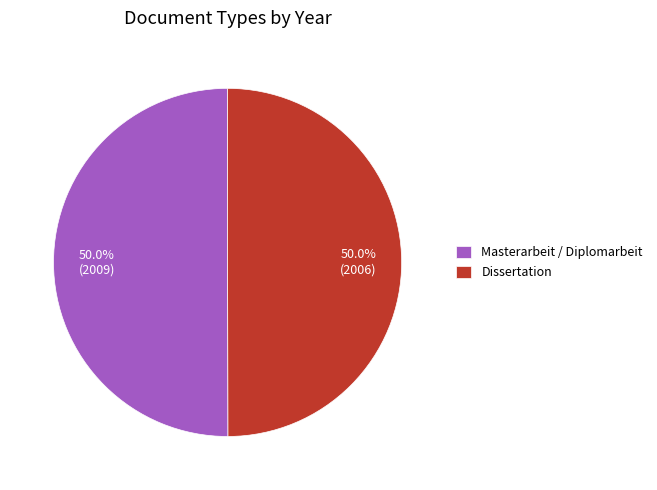

What portion of the pie excludes Dissertation?

50.0%